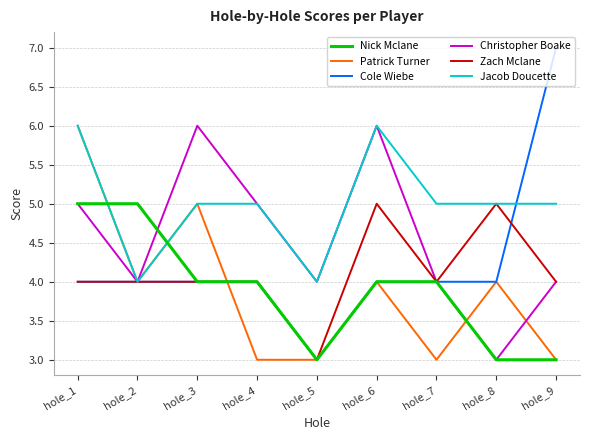

Which series has the widest spread of values?

Cole Wiebe